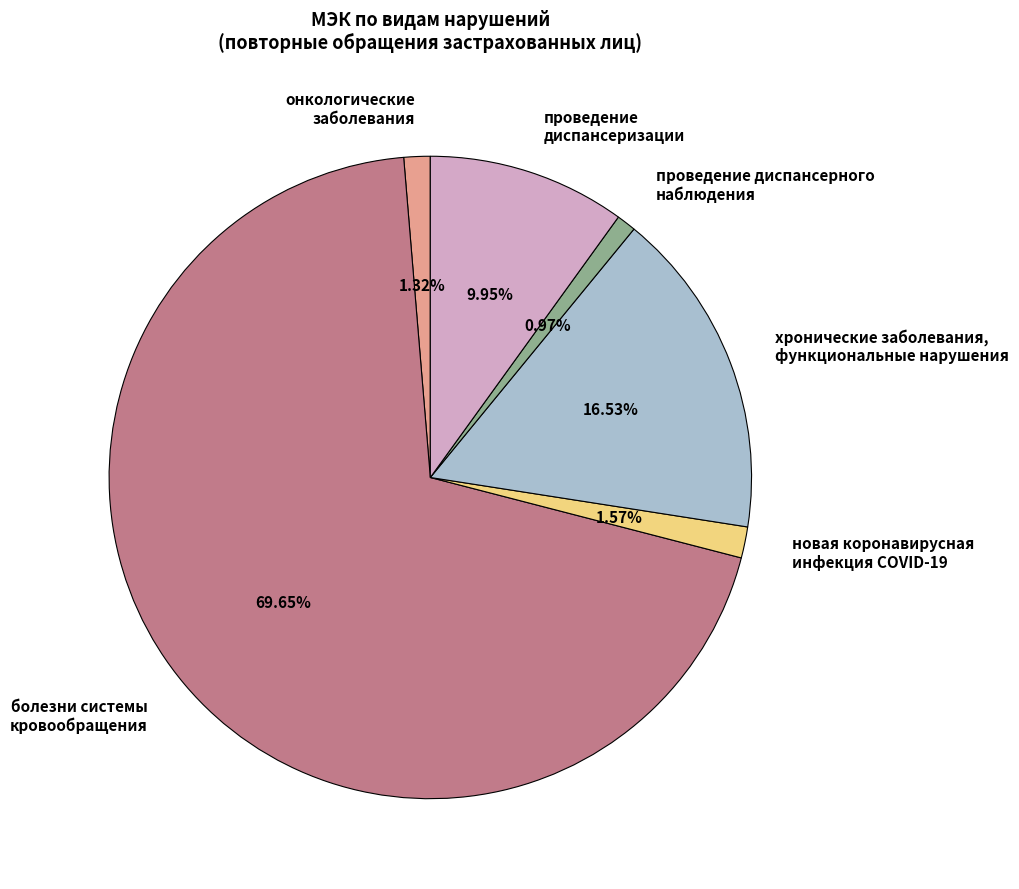

Does any single category account for the majority?

Yes